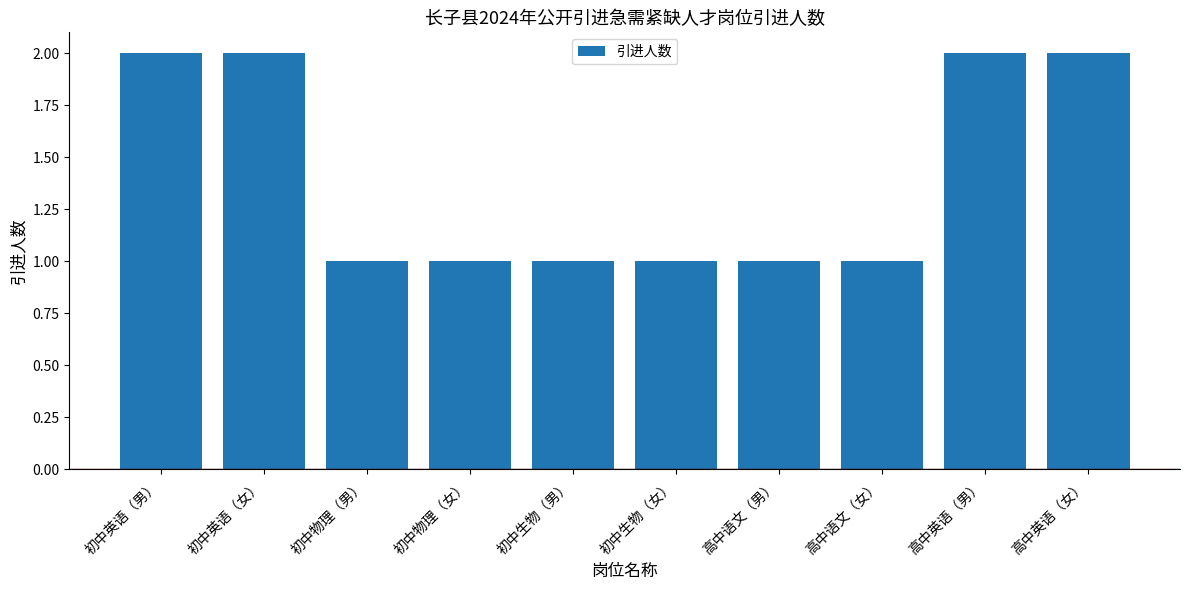

Which has a higher value, 初中英语（男） or 高中语文（女）?

初中英语（男）